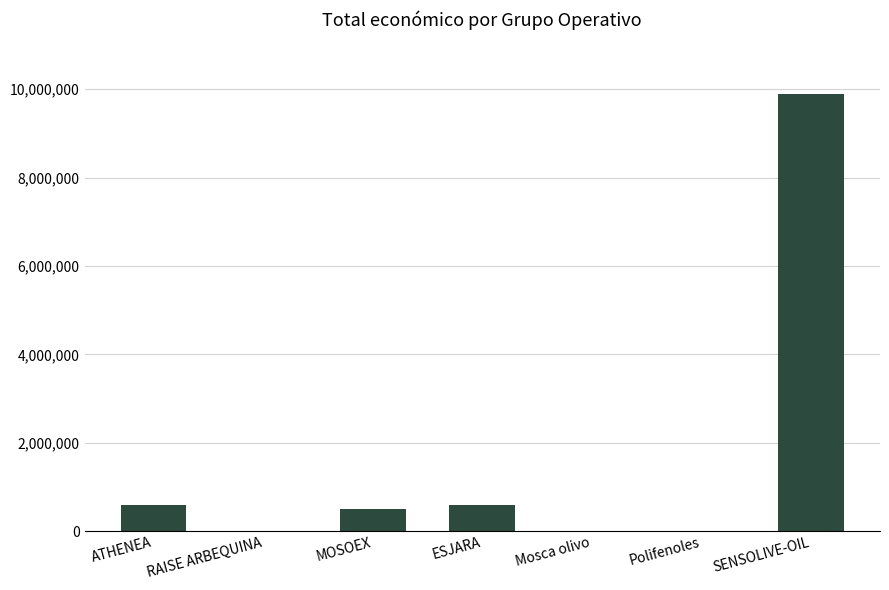

Are the bars horizontal?

No